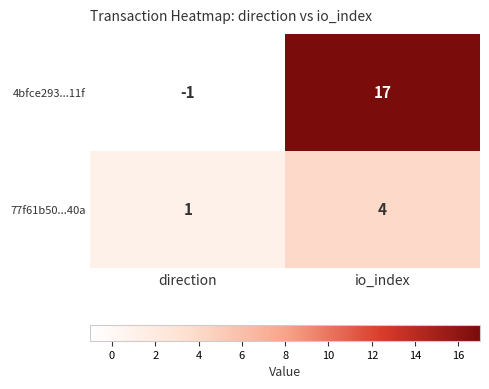

What is the sum of the 4bfce293...11f values at io_index and direction?

16